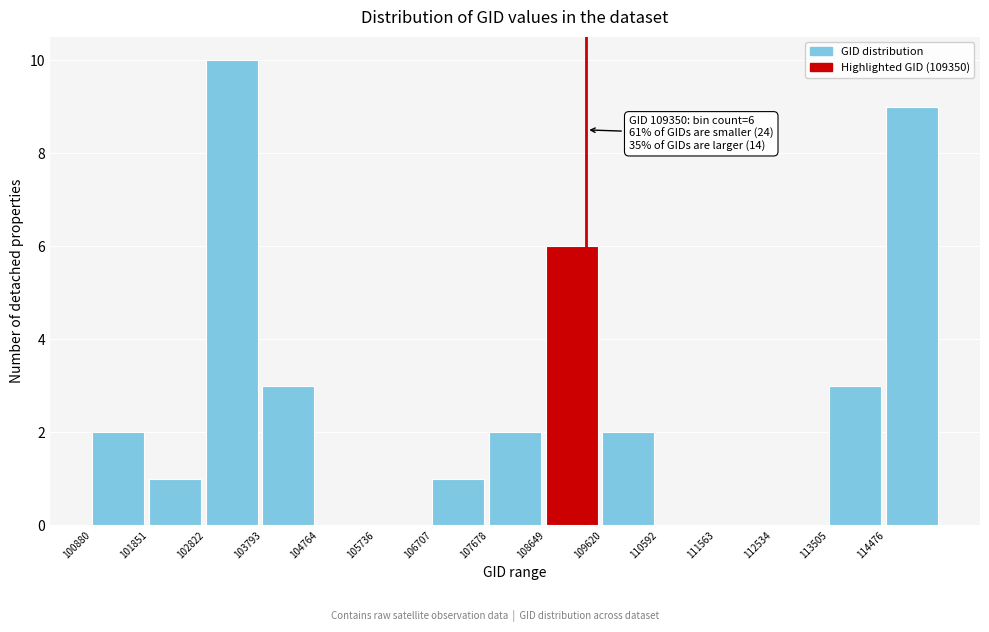

Over which range of the x-axis is the bar tallest?

102800 to 103800